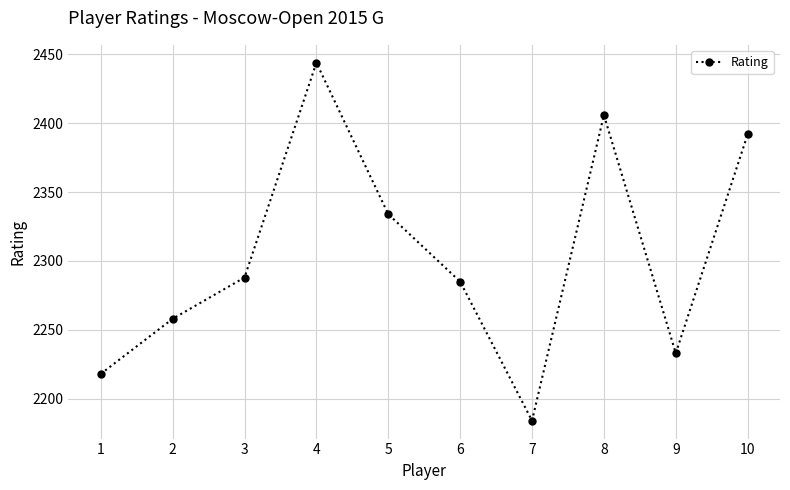

At which category does the chart reach its minimum across all series?

7